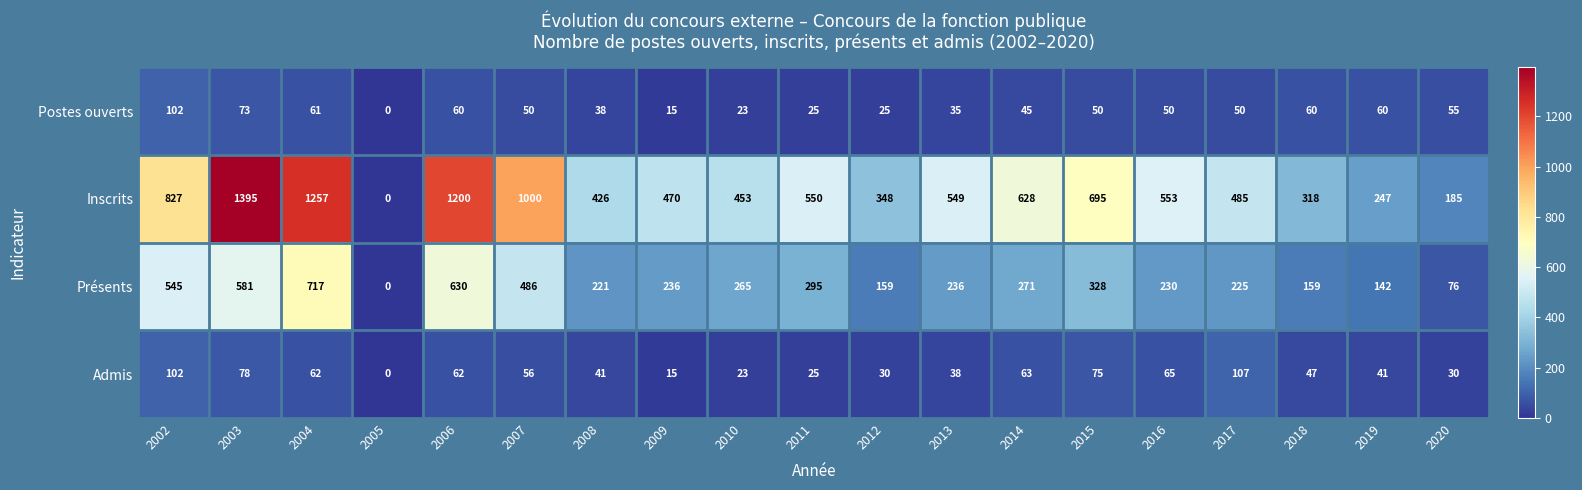

Between 2009 and 2010, which series saw the biggest shift?

Présents